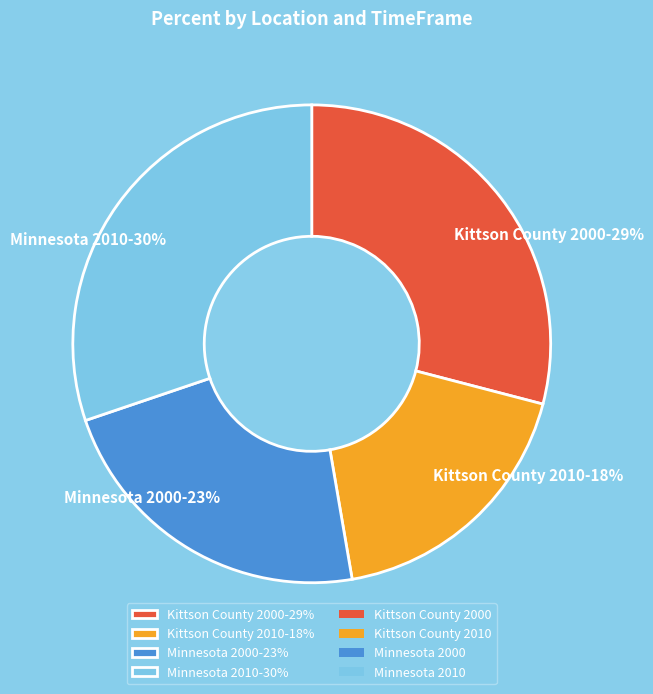

Is the sum of Kittson County 2010 and Kittson County 2000 greater than half?

No